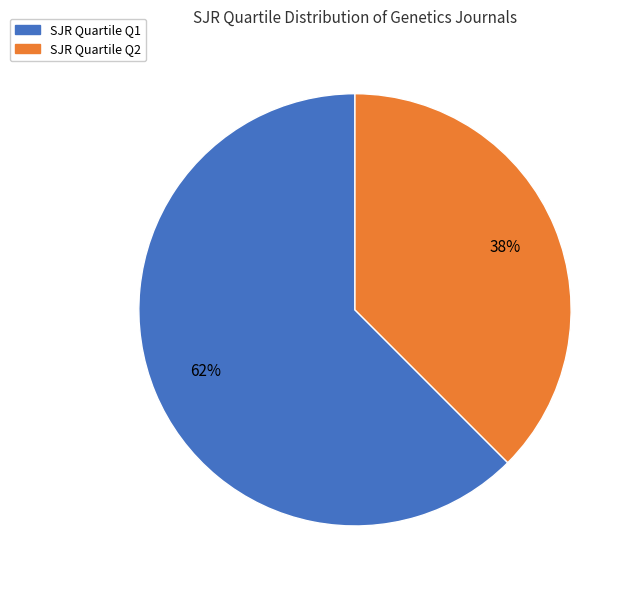

Is there any slice that represents more than half of the pie?

Yes